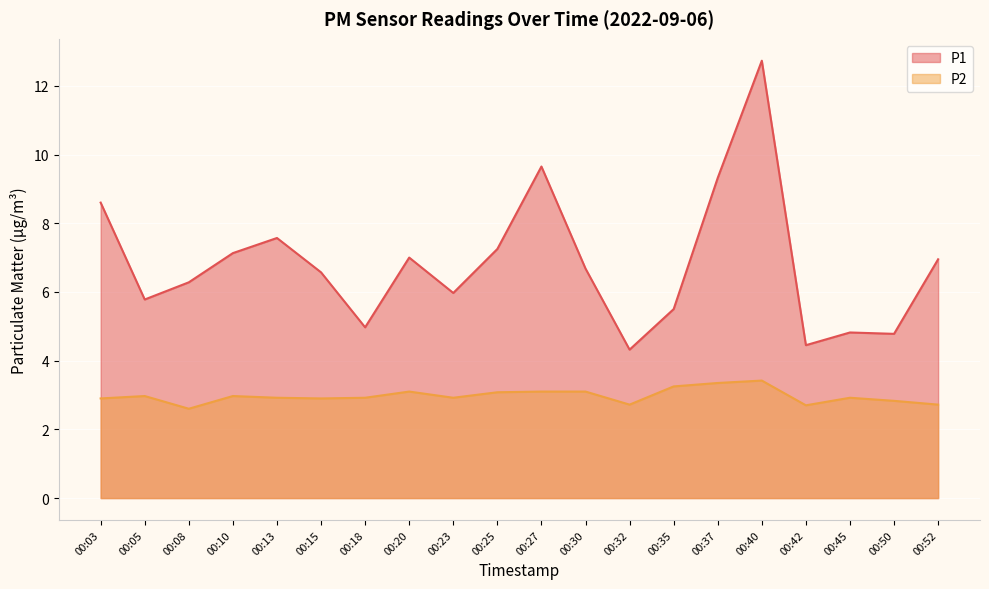

List the labels in order of P1 value, smallest first.

00:32, 00:42, 00:50, 00:45, 00:18, 00:35, 00:05, 00:23, 00:08, 00:15, 00:30, 00:52, 00:20, 00:10, 00:25, 00:13, 00:03, 00:37, 00:27, 00:40